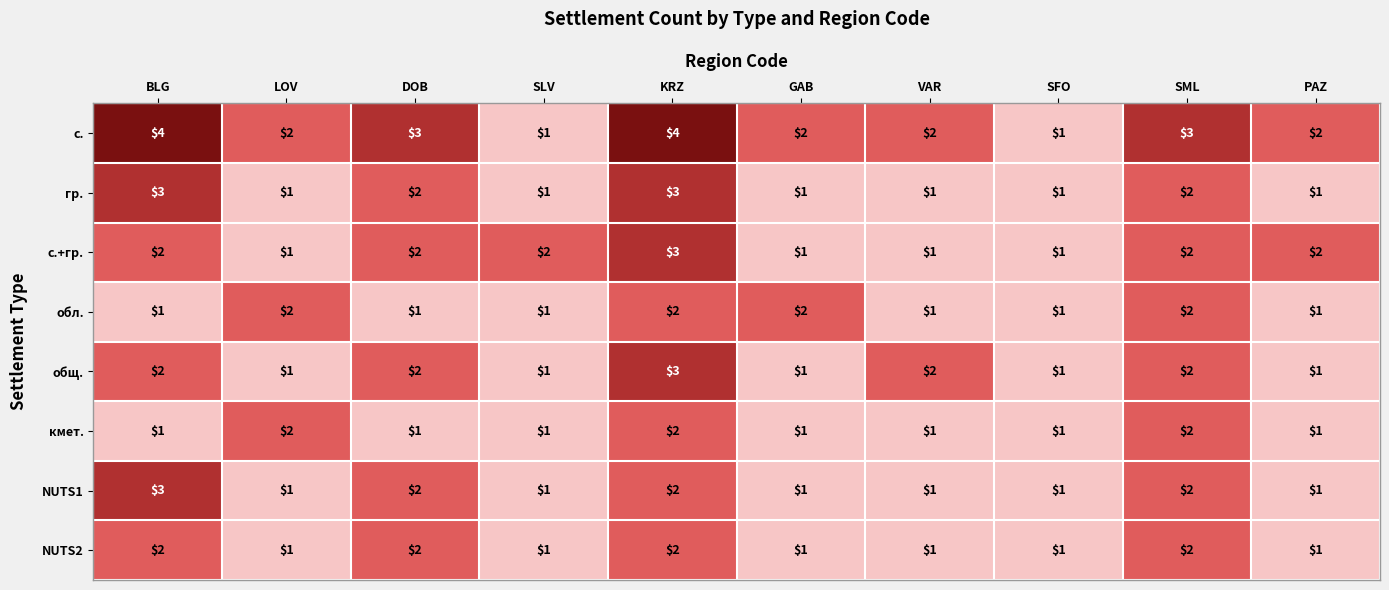

What value does the с. series have at DOB?

3